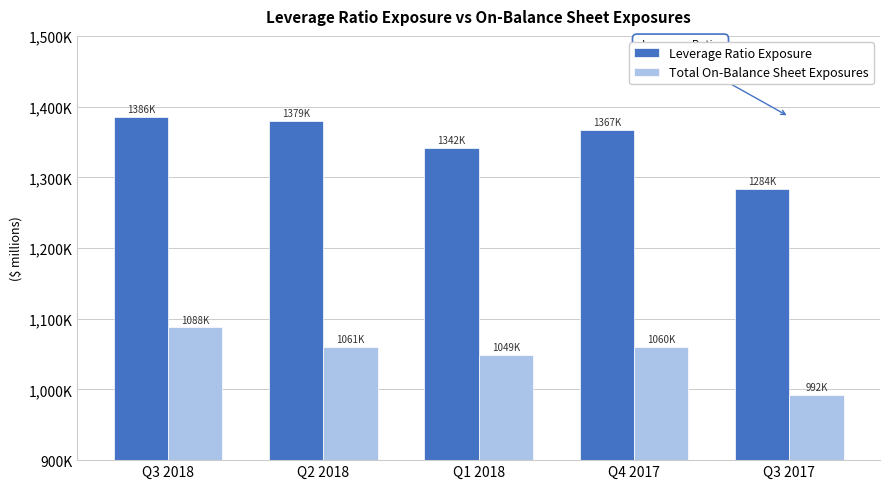

What are all the series names shown in the legend?

Leverage Ratio Exposure, Total On-Balance Sheet Exposures